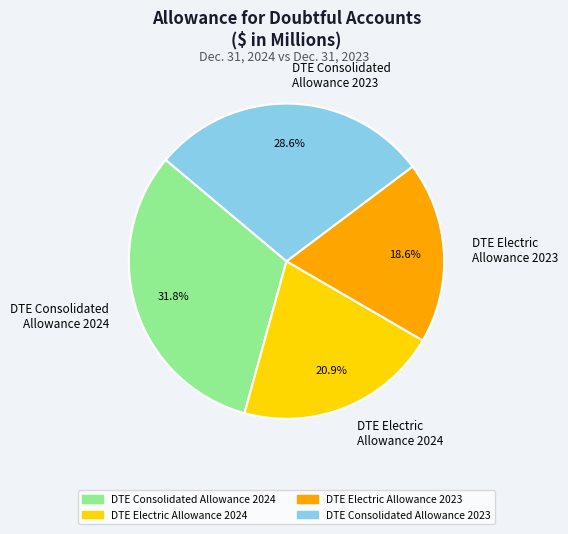

Which category has the biggest portion of the pie?

DTE Consolidated Allowance 2024